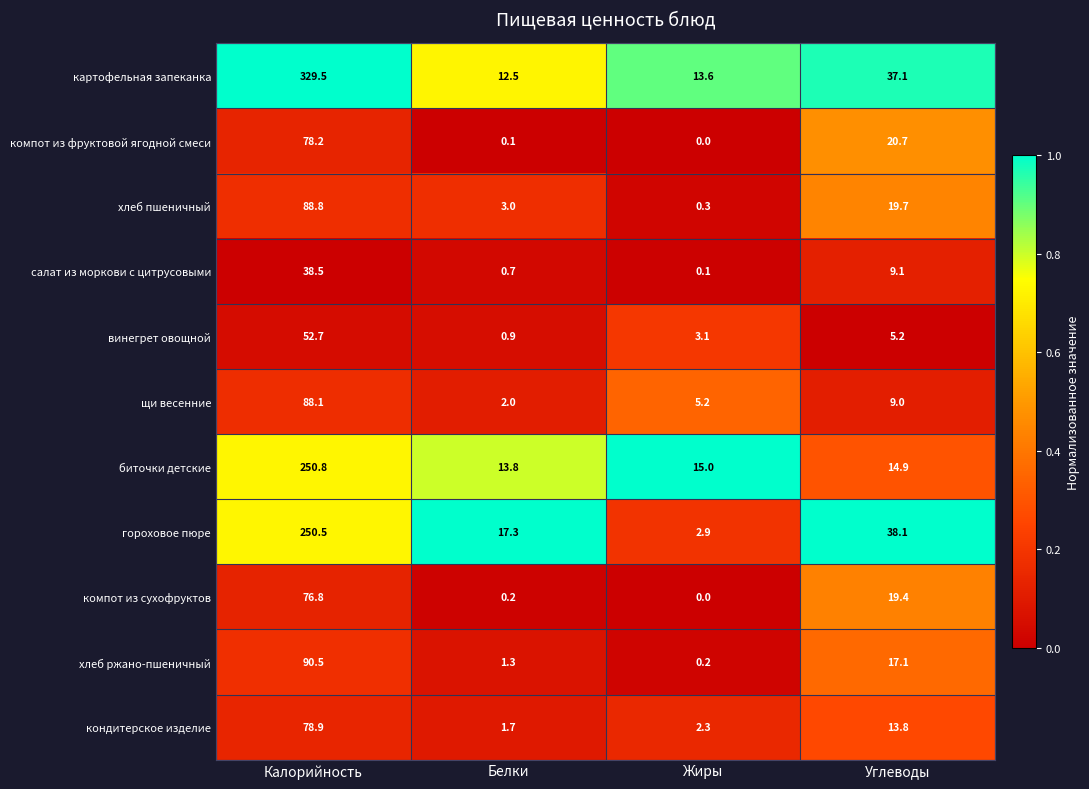

At which category is the sum across all series the highest?

Калорийность